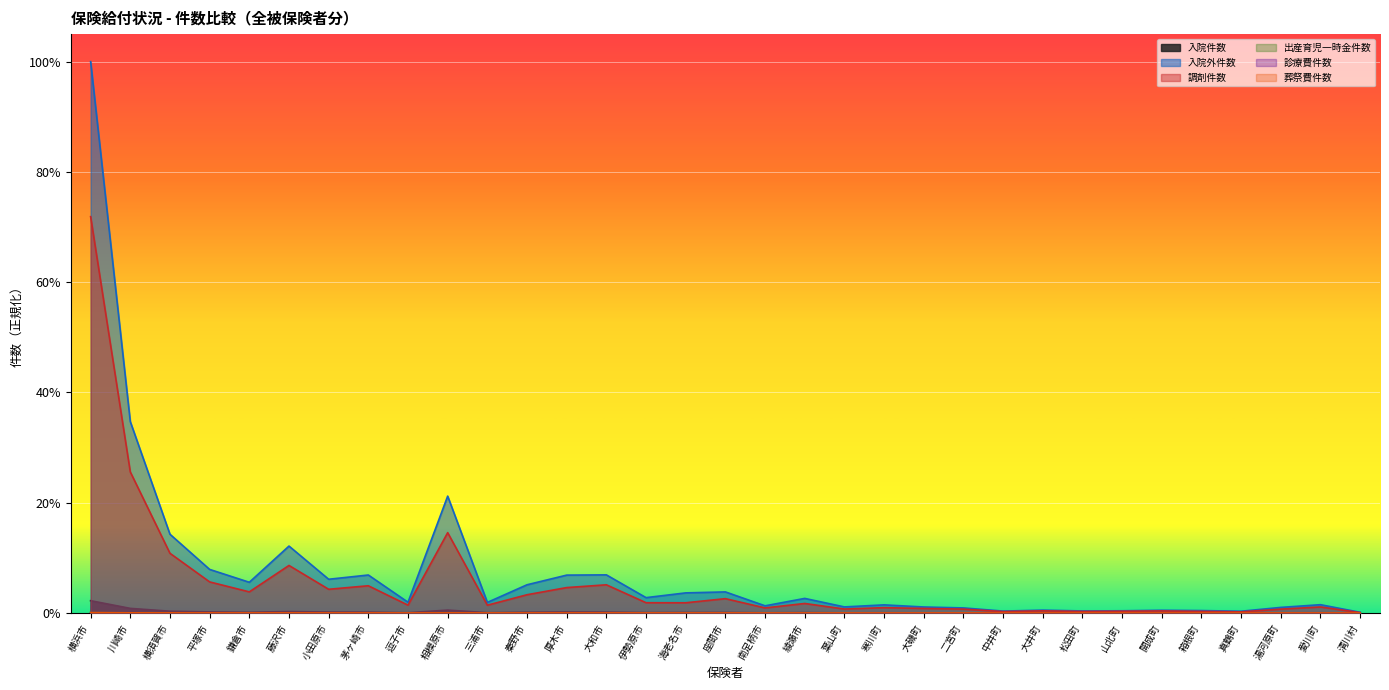

Reading left to right, list all the values displayed in this chart.

入院件数: 横浜市=0.0	川崎市=0.0	横須賀市=0.0	平塚市=0.0	鎌倉市=0.0	藤沢市=0.0	小田原市=0.0	茅ヶ崎市=0.0	逗子市=0.0	相模原市=0.0	三浦市=0.0	秦野市=0.0	厚木市=0.0	大和市=0.0	伊勢原市=0.0	海老名市=0.0	座間市=0.0	南足柄市=0.0	綾瀬市=0.0	葉山町=0.0	寒川町=0.0	大磯町=0.0	二宮町=0.0	中井町=0.0	大井町=0.0	松田町=0.0	山北町=0.0	開成町=0.0	箱根町=0.0	真鶴町=0.0	湯河原町=0.0	愛川町=0.0	清川村=0.0
入院外件数: 横浜市=1.0	川崎市=0.3	横須賀市=0.1	平塚市=0.1	鎌倉市=0.1	藤沢市=0.1	小田原市=0.1	茅ヶ崎市=0.1	逗子市=0.0	相模原市=0.2	三浦市=0.0	秦野市=0.1	厚木市=0.1	大和市=0.1	伊勢原市=0.0	海老名市=0.0	座間市=0.0	南足柄市=0.0	綾瀬市=0.0	葉山町=0.0	寒川町=0.0	大磯町=0.0	二宮町=0.0	中井町=0.0	大井町=0.0	松田町=0.0	山北町=0.0	開成町=0.0	箱根町=0.0	真鶴町=0.0	湯河原町=0.0	愛川町=0.0	清川村=0.0
調剤件数: 横浜市=0.7	川崎市=0.3	横須賀市=0.1	平塚市=0.1	鎌倉市=0.0	藤沢市=0.1	小田原市=0.0	茅ヶ崎市=0.0	逗子市=0.0	相模原市=0.1	三浦市=0.0	秦野市=0.0	厚木市=0.0	大和市=0.1	伊勢原市=0.0	海老名市=0.0	座間市=0.0	南足柄市=0.0	綾瀬市=0.0	葉山町=0.0	寒川町=0.0	大磯町=0.0	二宮町=0.0	中井町=0.0	大井町=0.0	松田町=0.0	山北町=0.0	開成町=0.0	箱根町=0.0	真鶴町=0.0	湯河原町=0.0	愛川町=0.0	清川村=0.0
出産育児一時金件数: 横浜市=0.0	川崎市=0.0	横須賀市=0.0	平塚市=0.0	鎌倉市=0.0	藤沢市=0.0	小田原市=0.0	茅ヶ崎市=0.0	逗子市=0.0	相模原市=0.0	三浦市=0.0	秦野市=0.0	厚木市=0.0	大和市=0.0	伊勢原市=0.0	海老名市=0.0	座間市=0.0	南足柄市=0.0	綾瀬市=0.0	葉山町=0.0	寒川町=0.0	大磯町=0.0	二宮町=0.0	中井町=0.0	大井町=0.0	松田町=0.0	山北町=0.0	開成町=0.0	箱根町=0.0	真鶴町=0.0	湯河原町=0.0	愛川町=0.0	清川村=0.0
診療費件数: 横浜市=0.0	川崎市=0.0	横須賀市=0.0	平塚市=0.0	鎌倉市=0.0	藤沢市=0.0	小田原市=0.0	茅ヶ崎市=0.0	逗子市=0.0	相模原市=0.0	三浦市=0.0	秦野市=0.0	厚木市=0.0	大和市=0.0	伊勢原市=0.0	海老名市=0.0	座間市=0.0	南足柄市=0.0	綾瀬市=0.0	葉山町=0.0	寒川町=0.0	大磯町=0.0	二宮町=0.0	中井町=0.0	大井町=0.0	松田町=0.0	山北町=0.0	開成町=0.0	箱根町=0.0	真鶴町=0.0	湯河原町=0.0	愛川町=0.0	清川村=0.0
葬祭費件数: 横浜市=0.0	川崎市=0.0	横須賀市=0.0	平塚市=0.0	鎌倉市=0.0	藤沢市=0.0	小田原市=0.0	茅ヶ崎市=0.0	逗子市=0.0	相模原市=0.0	三浦市=0.0	秦野市=0.0	厚木市=0.0	大和市=0.0	伊勢原市=0.0	海老名市=0.0	座間市=0.0	南足柄市=0.0	綾瀬市=0.0	葉山町=0.0	寒川町=0.0	大磯町=0.0	二宮町=0.0	中井町=0.0	大井町=0.0	松田町=0.0	山北町=0.0	開成町=0.0	箱根町=0.0	真鶴町=0.0	湯河原町=0.0	愛川町=0.0	清川村=0.0